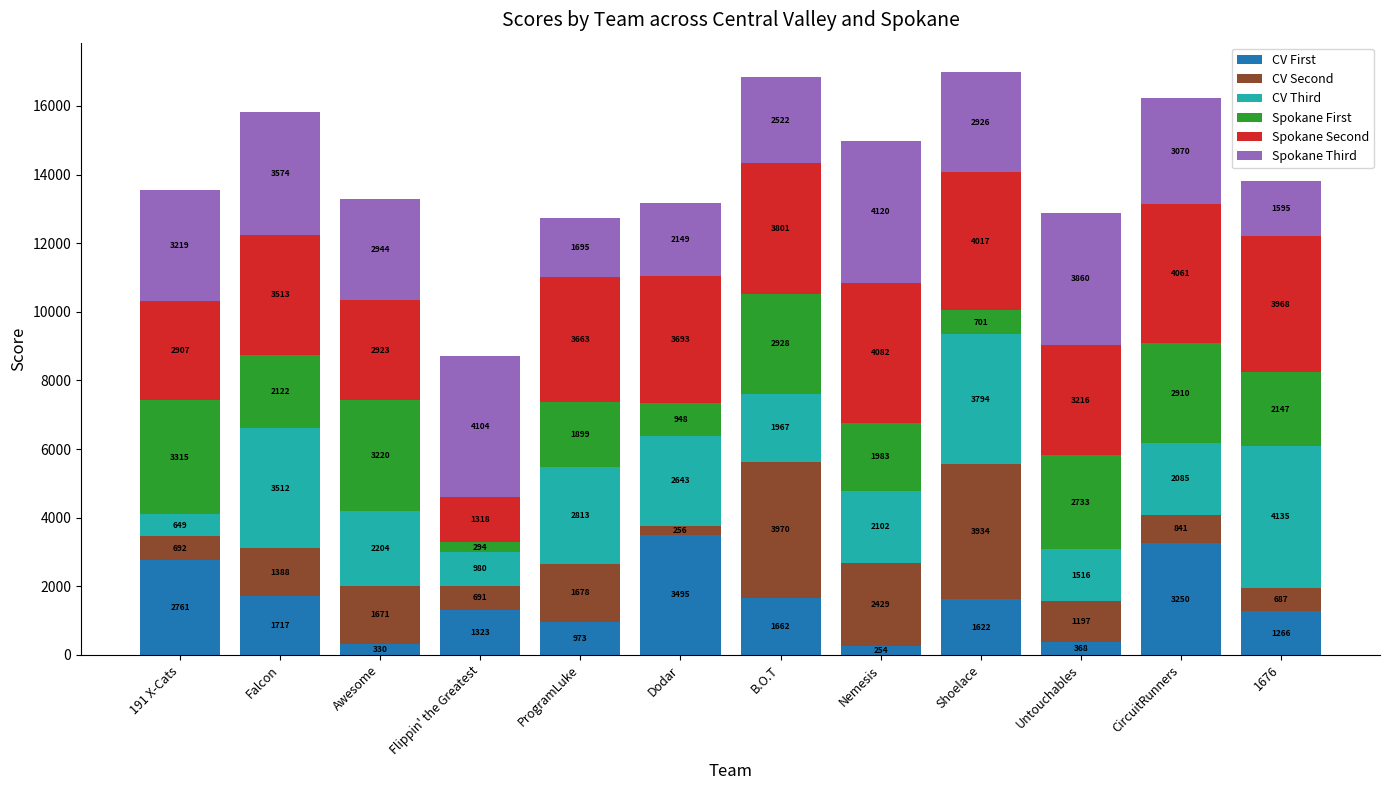

Where is CV First nearest to the value 1874?

Falcon